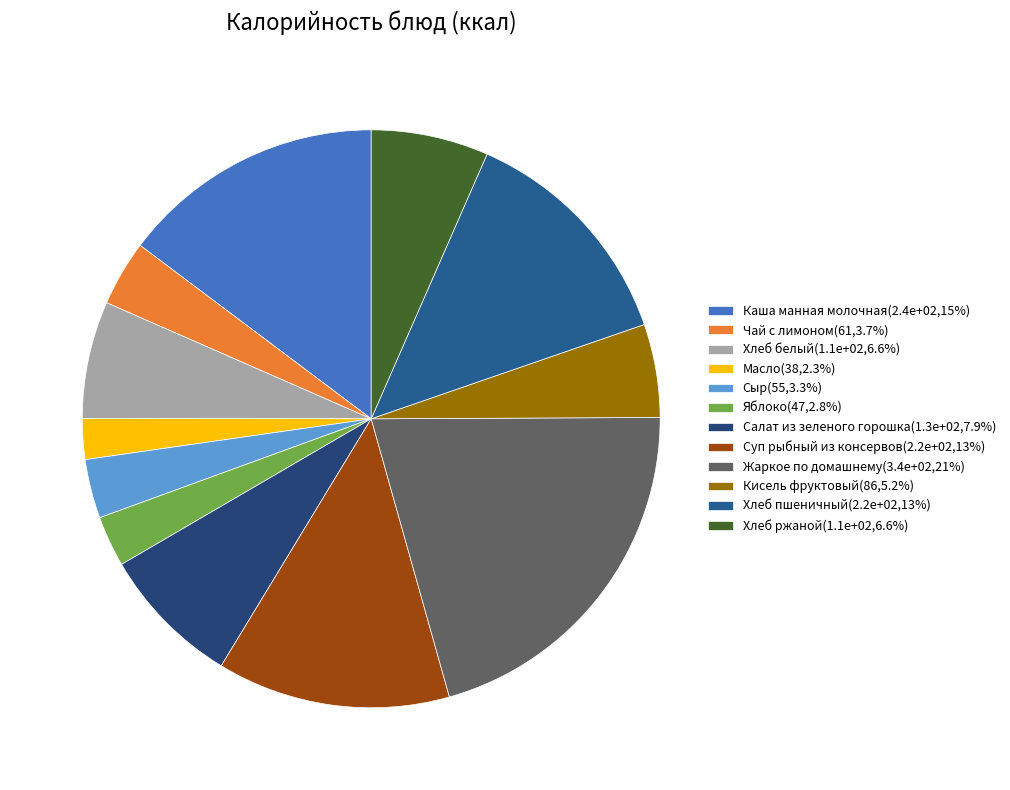

Which category has the biggest portion of the pie?

Жаркое по домашнему